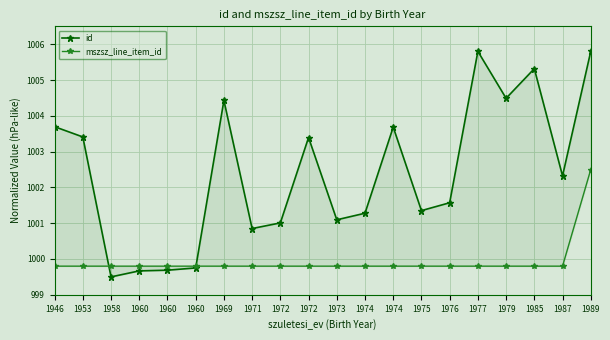

Is the value of id at 1975 greater than the value of mszsz_line_item_id at 1974?

Yes